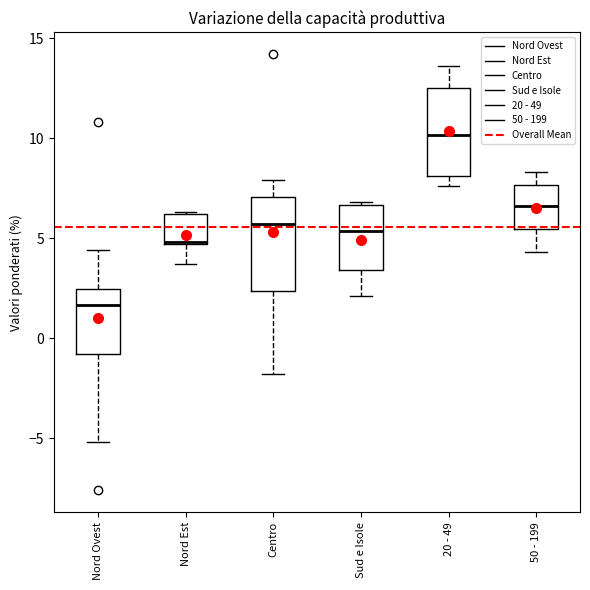

Where does the median line of the box for Sud e Isole sit on the y-axis? The values are not printed on the chart, so give them approximately, as read against the axis.

5.5